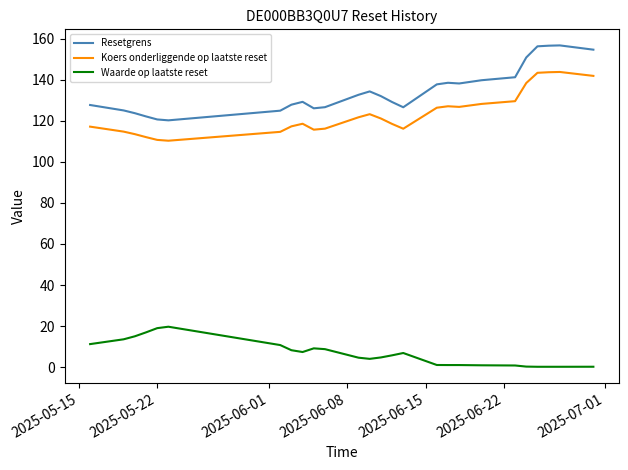

What is the maximum value for Koers onderliggende op laatste reset?

143.8